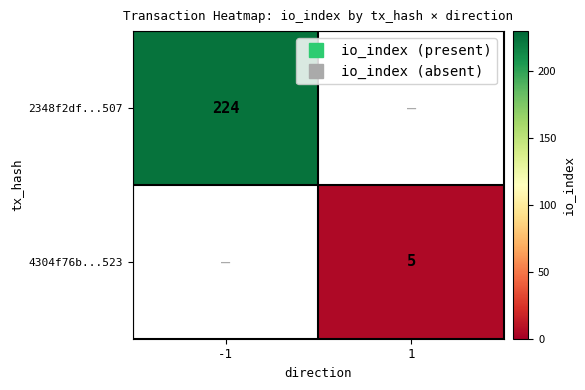

At which label is 2348f2df...507 closest to 224?

-1